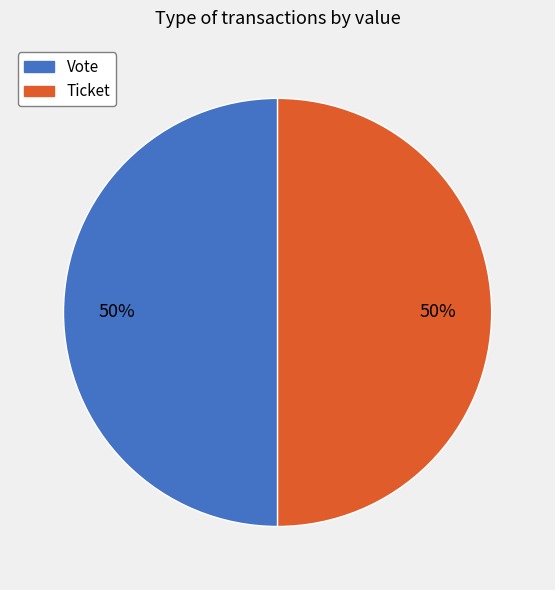

What percentage is the Vote slice, to the nearest percent?

50%